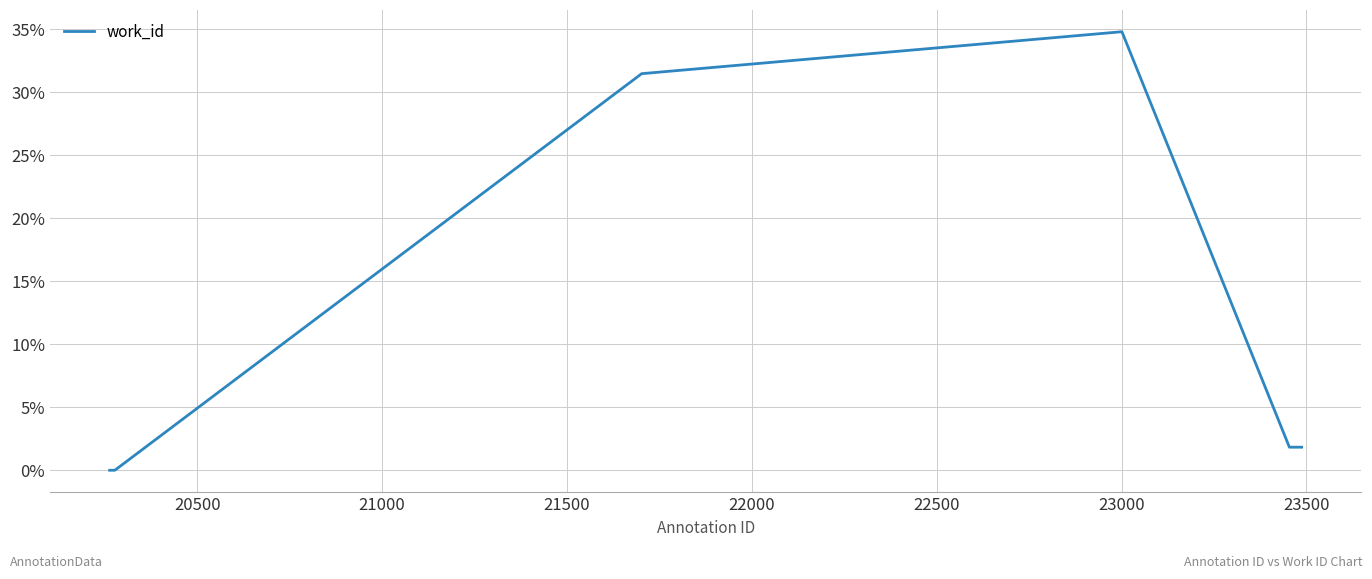

What is the maximum value shown in the chart?

34.8